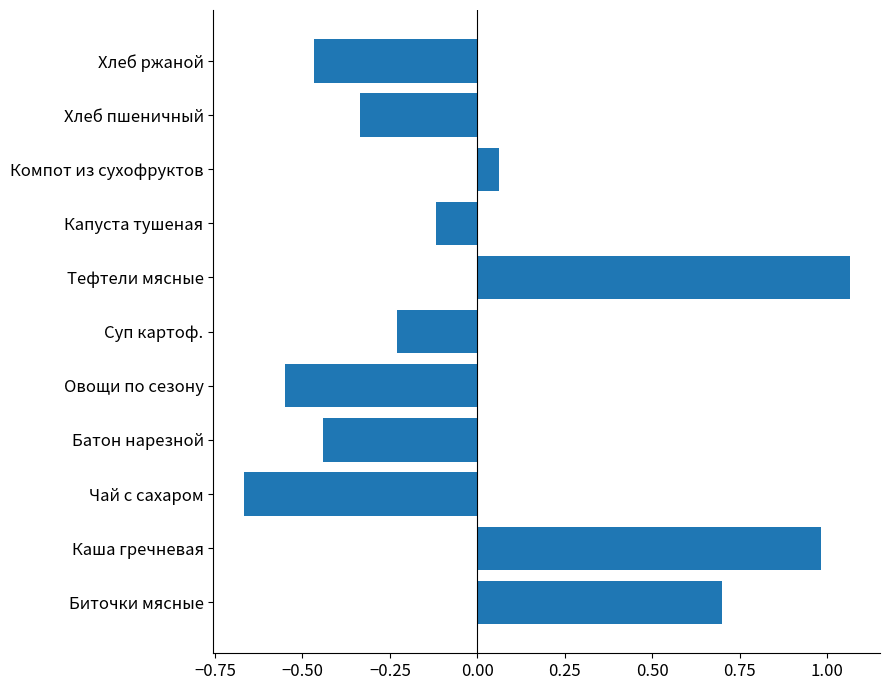

At which label is the value closest to 0?

Компот из сухофруктов